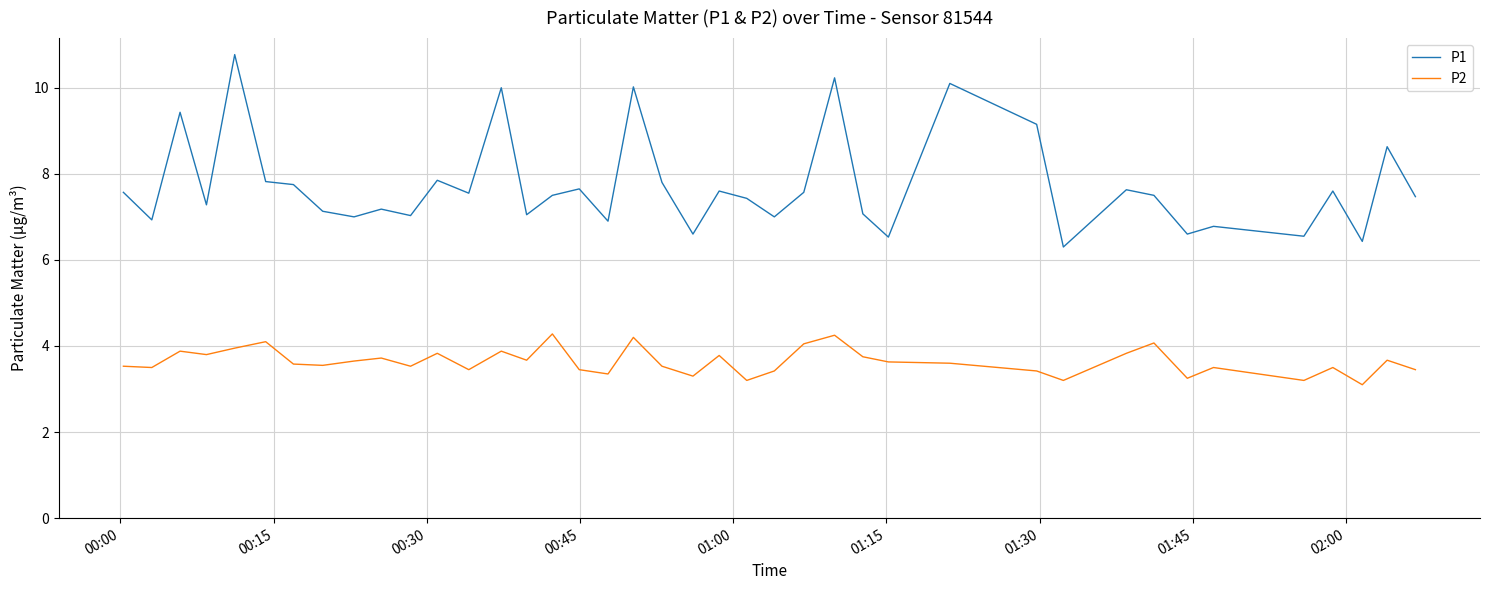

List the series in order of their overall mean, highest first.

P1, P2